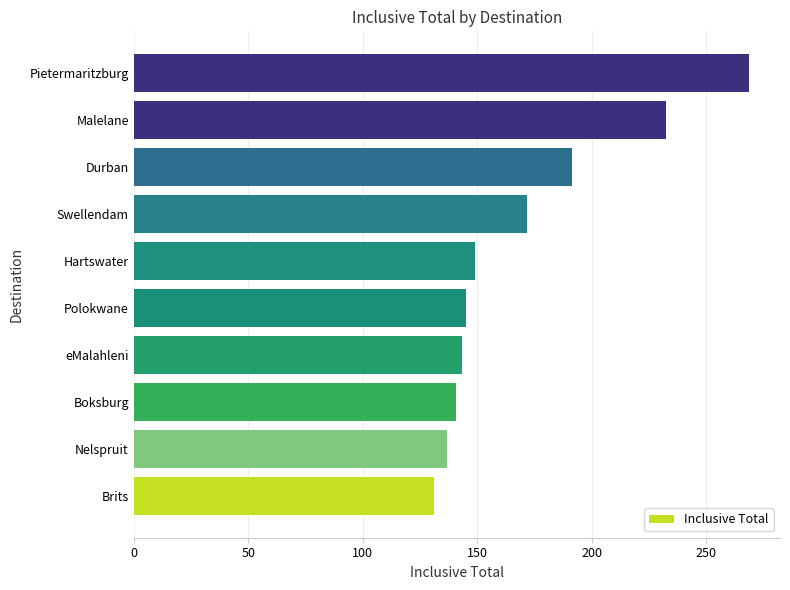

At which label is the value closest to 200?

Durban